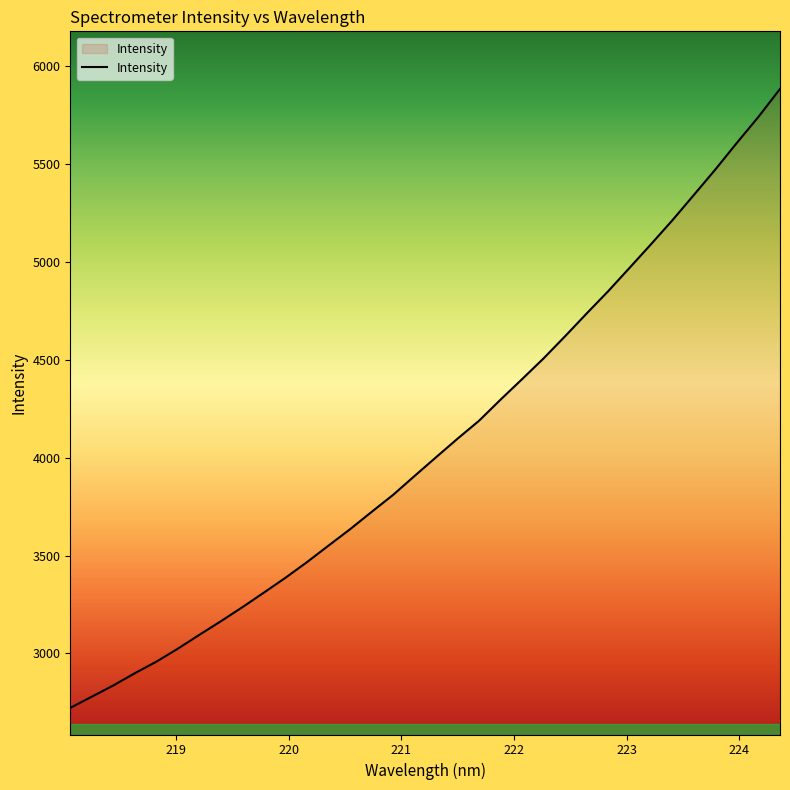

What is the maximum value shown in the chart?

5884.6